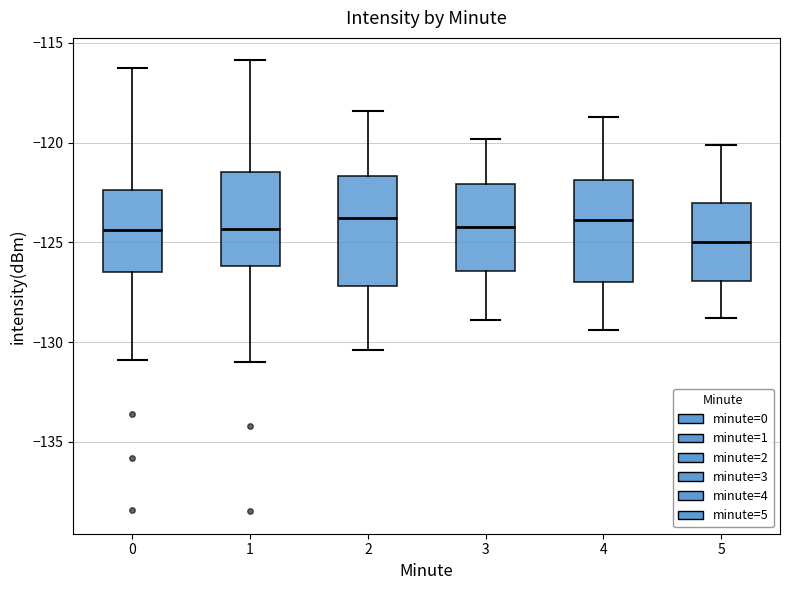

Where is the upper edge of the box at x = 2 on the y-axis? The values are not printed on the chart, so give them approximately, as read against the axis.

-121.5